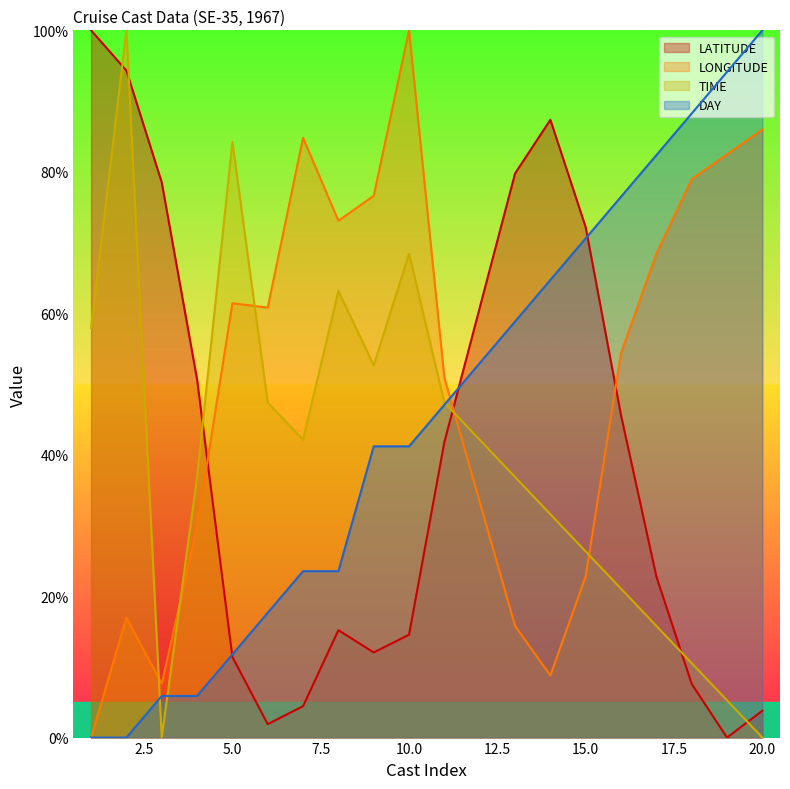

How many data points in TIME are above 42?

10